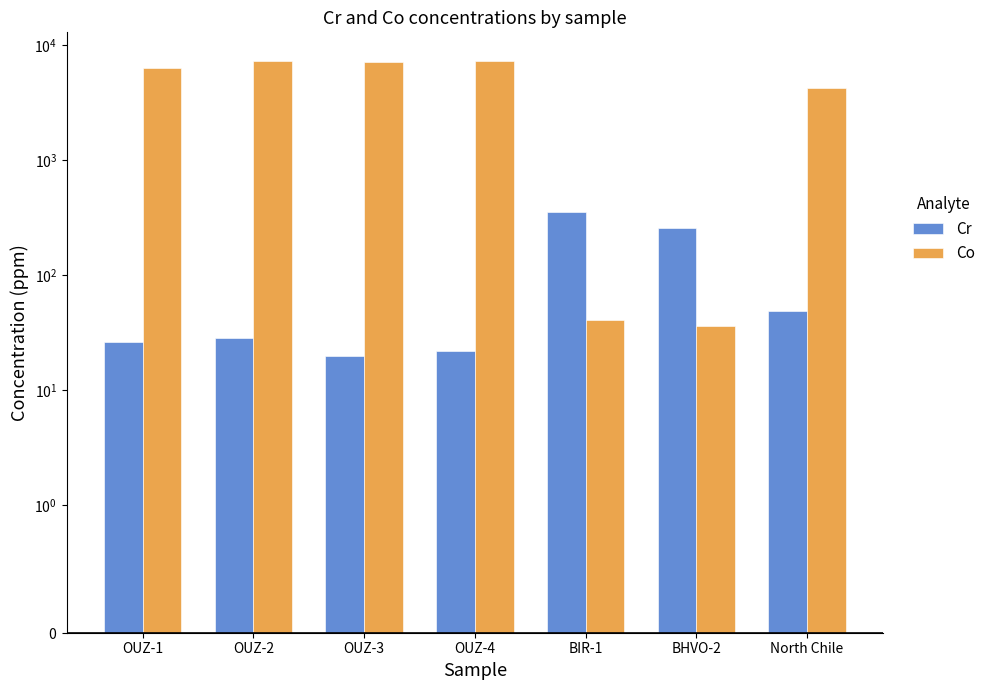

What is the average value of the Cr series?

108.0